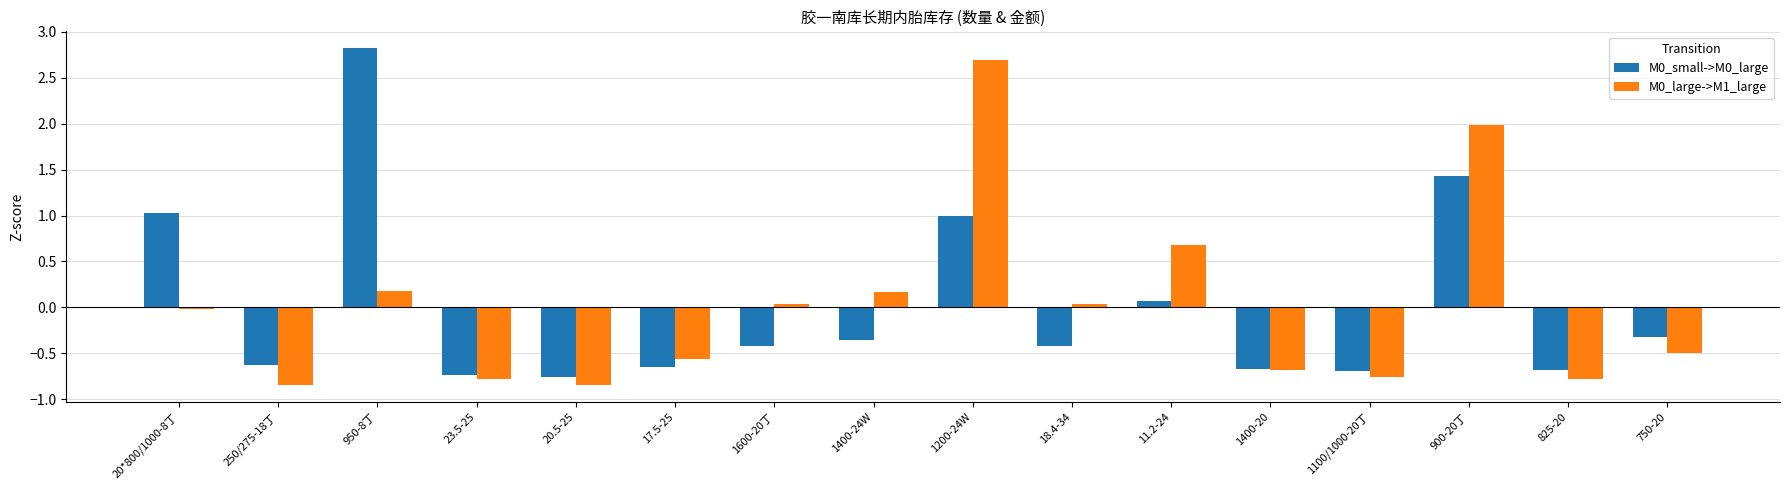

Is the value of M0_small->M0_large at 950-8丁 greater than the value of M0_large->M1_large at 825-20?

Yes